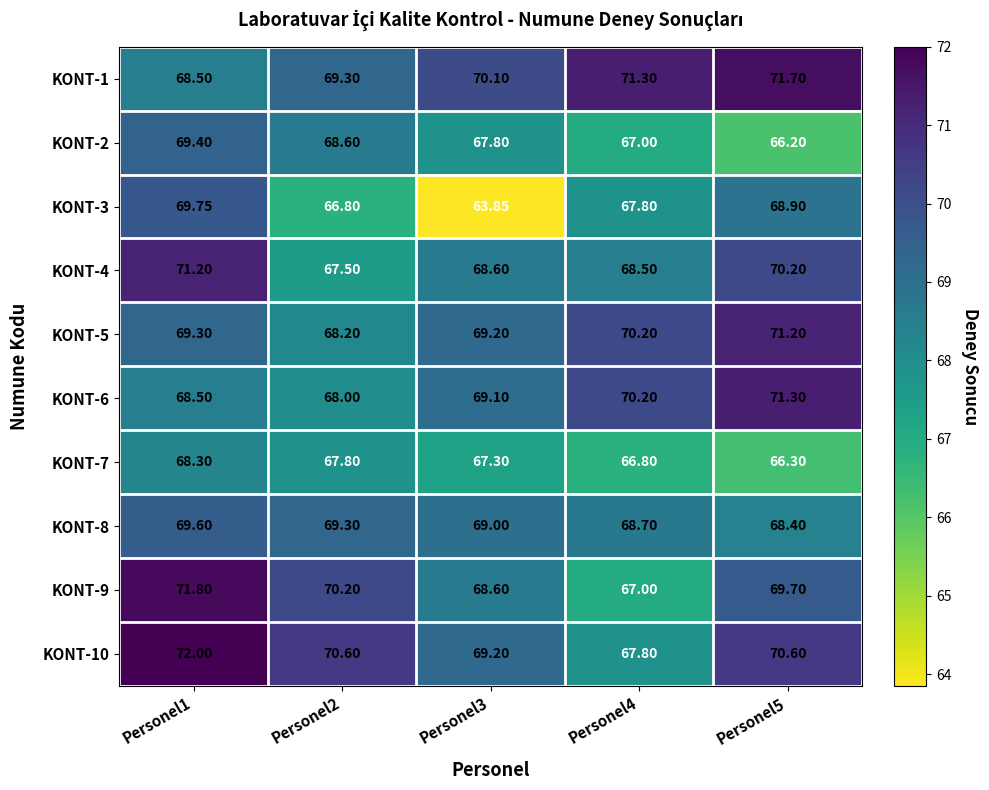

Is the value of KONT-6 at Personel2 greater than the value of KONT-2 at Personel4?

Yes